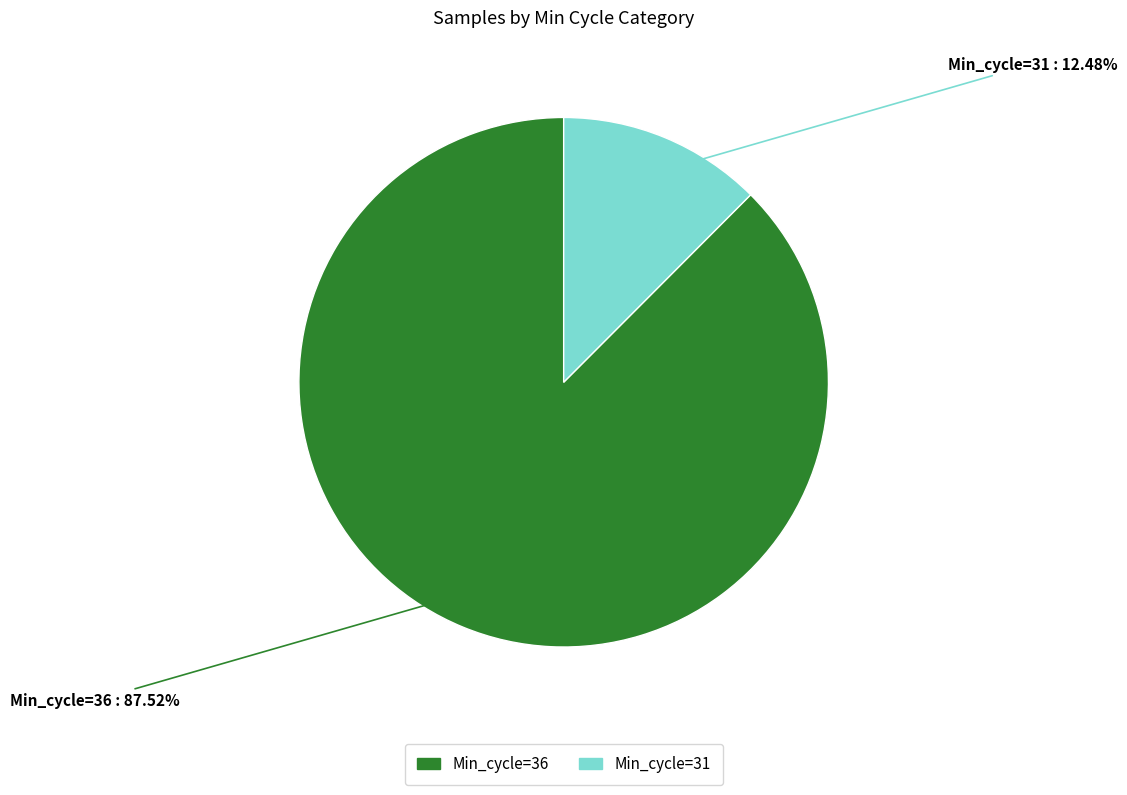

Does any single category account for the majority?

Yes